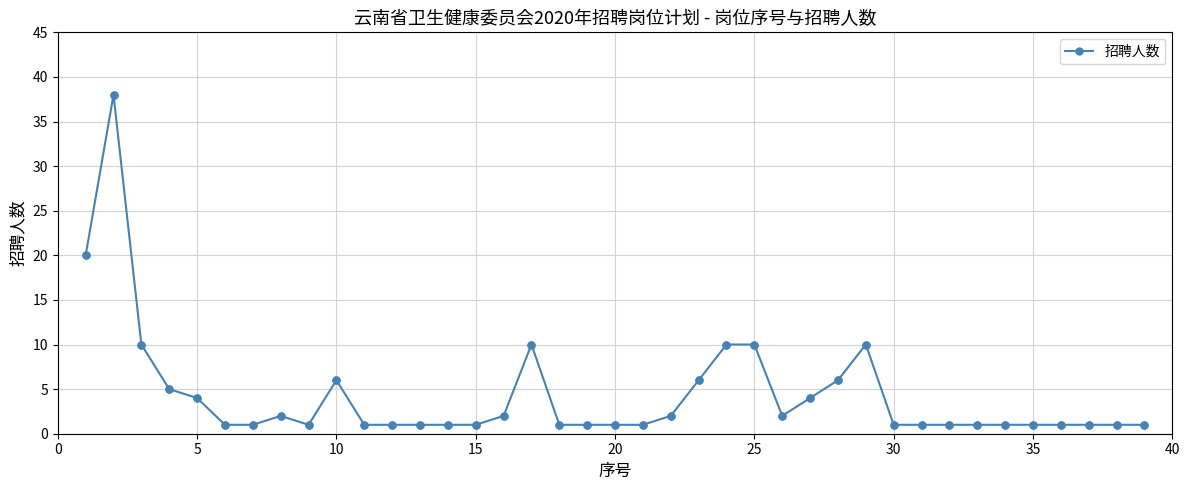

What is the average value?

4